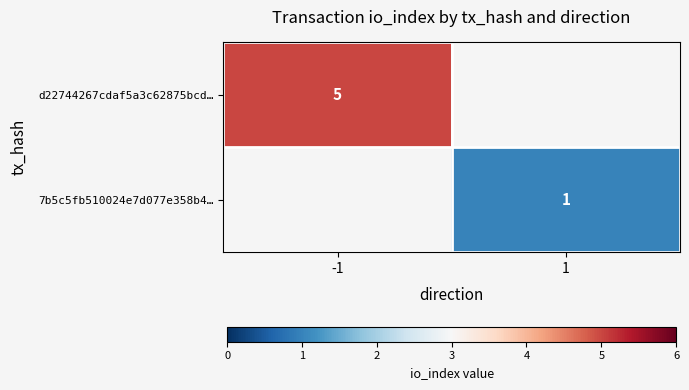

Is it true that 7b5c5fb510024e7d077e358b4… equals 0 at 1?

False